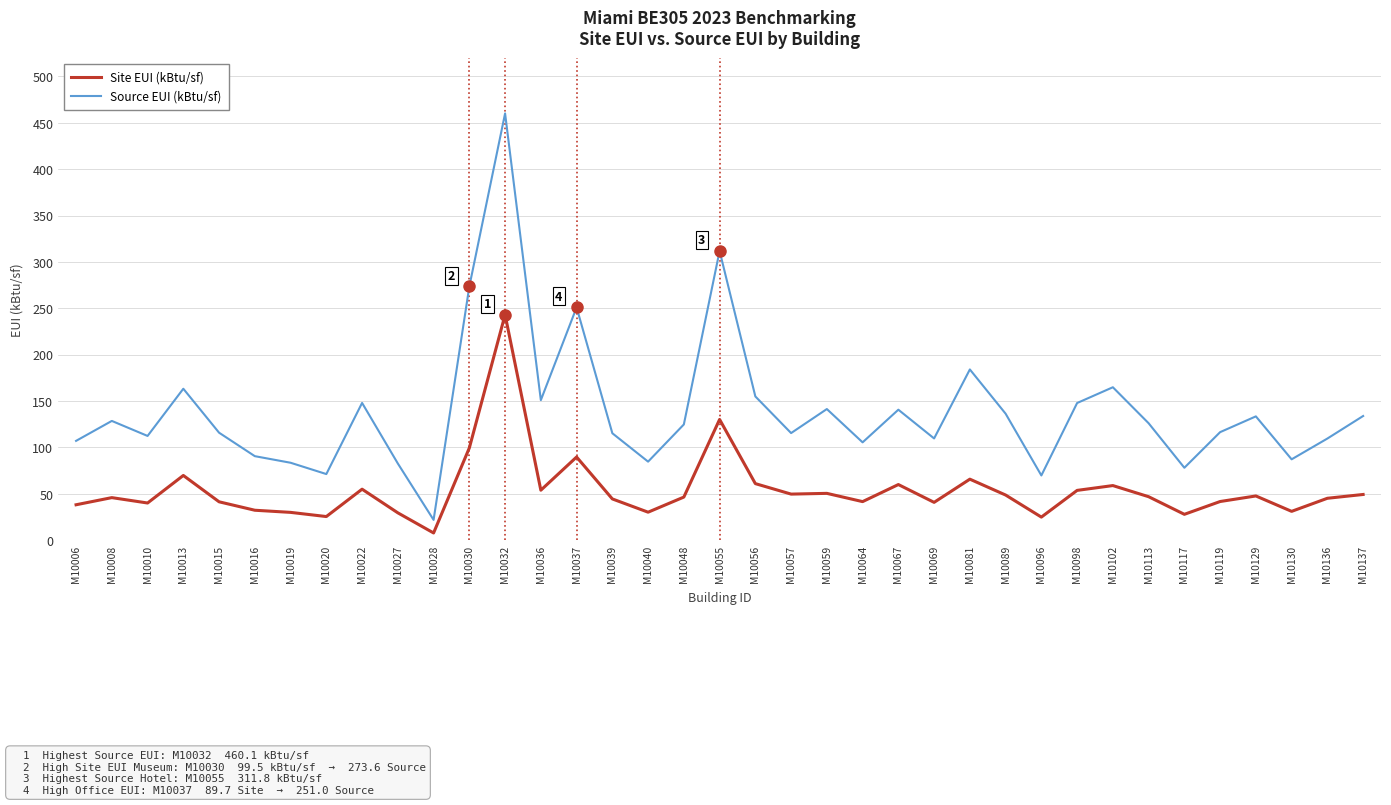

The value of Site EUI (kBtu/sf) at M10098 is 35.6. True or false?

False